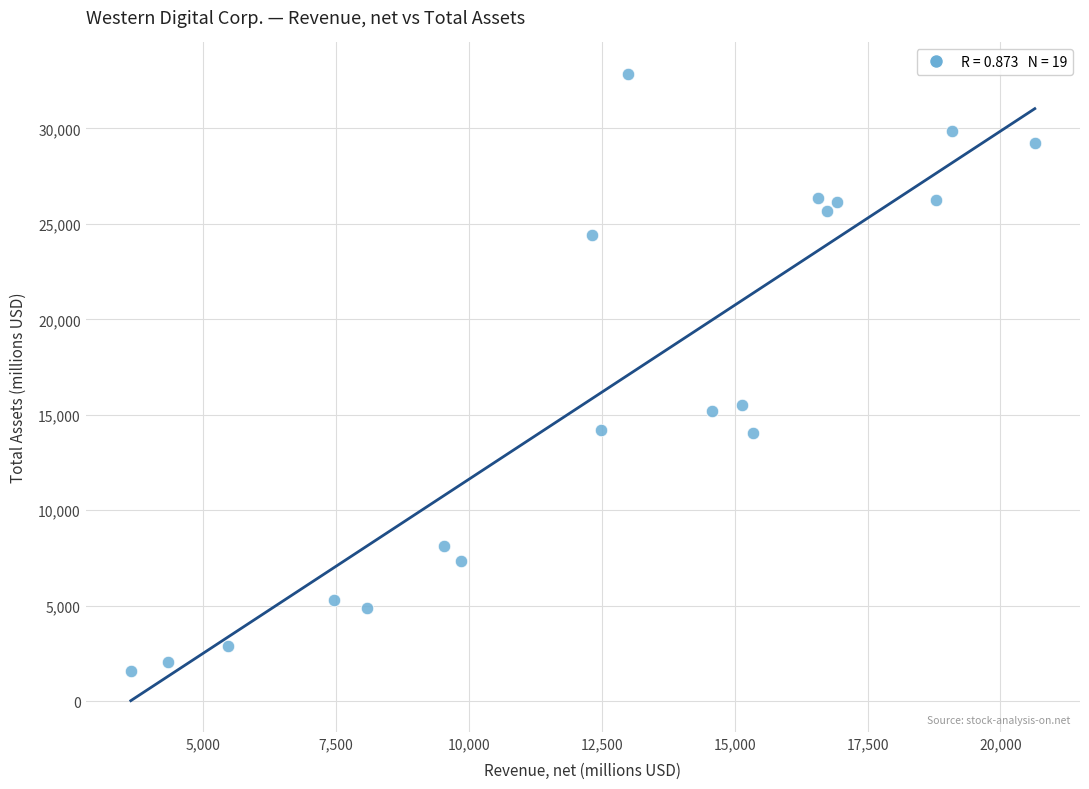

What is the range of X values (max minus min)?

17008